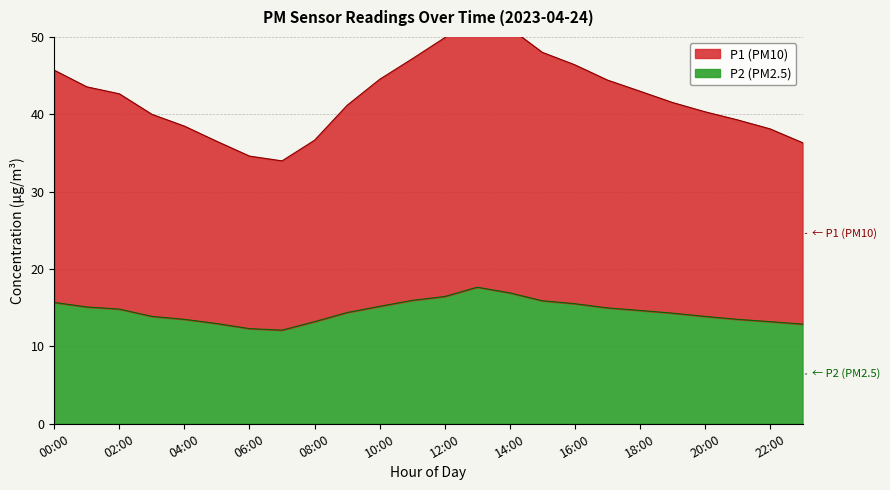

Reading right to left, extract all data points from this chart.

P1: 23:00=36.3	22:00=38.1	21:00=39.3	20:00=40.3	19:00=41.5	18:00=43.0	17:00=44.4	16:00=46.4	15:00=48.0	14:00=51.1	13:00=53.3	12:00=49.9	11:00=47.2	10:00=44.5	09:00=41.2	08:00=36.6	07:00=34.0	06:00=34.6	05:00=36.5	04:00=38.5	03:00=40.0	02:00=42.6	01:00=43.5	00:00=45.7
P2: 23:00=12.9	22:00=13.2	21:00=13.5	20:00=13.9	19:00=14.3	18:00=14.7	17:00=15.0	16:00=15.5	15:00=15.9	14:00=16.9	13:00=17.6	12:00=16.4	11:00=15.9	10:00=15.2	09:00=14.4	08:00=13.2	07:00=12.1	06:00=12.3	05:00=12.9	04:00=13.5	03:00=13.9	02:00=14.8	01:00=15.1	00:00=15.7